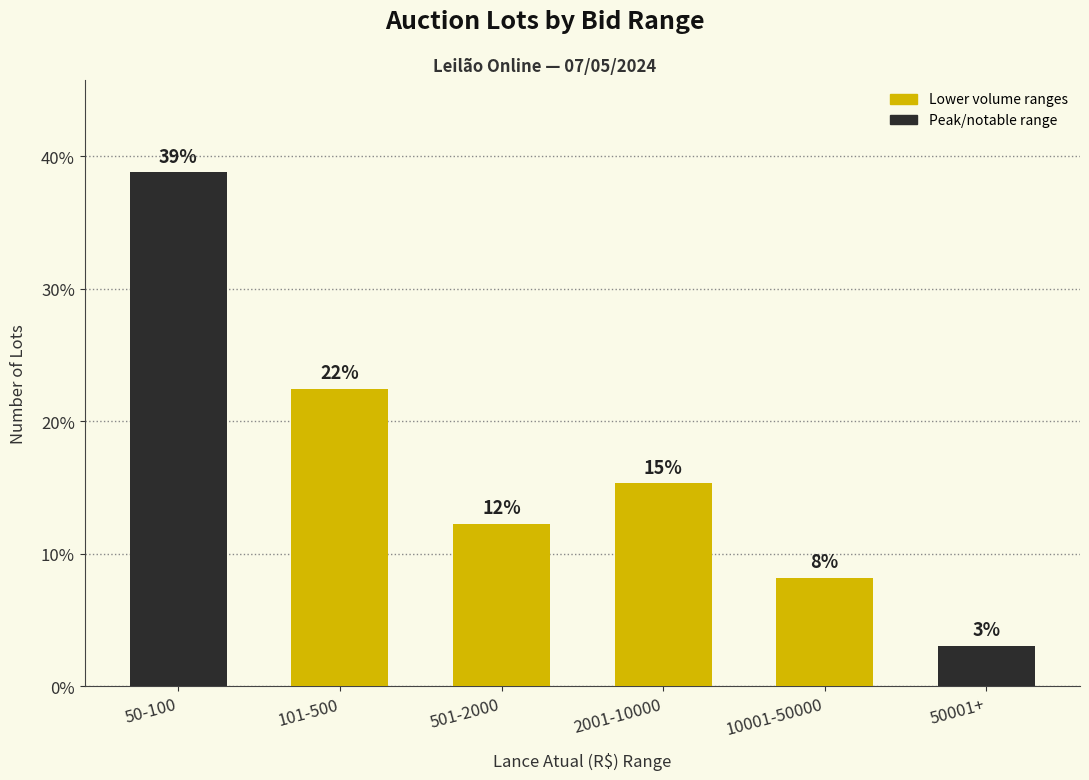

Approximately how many times larger is the value at 2001-10000 compared to 10001-50000?

1.9